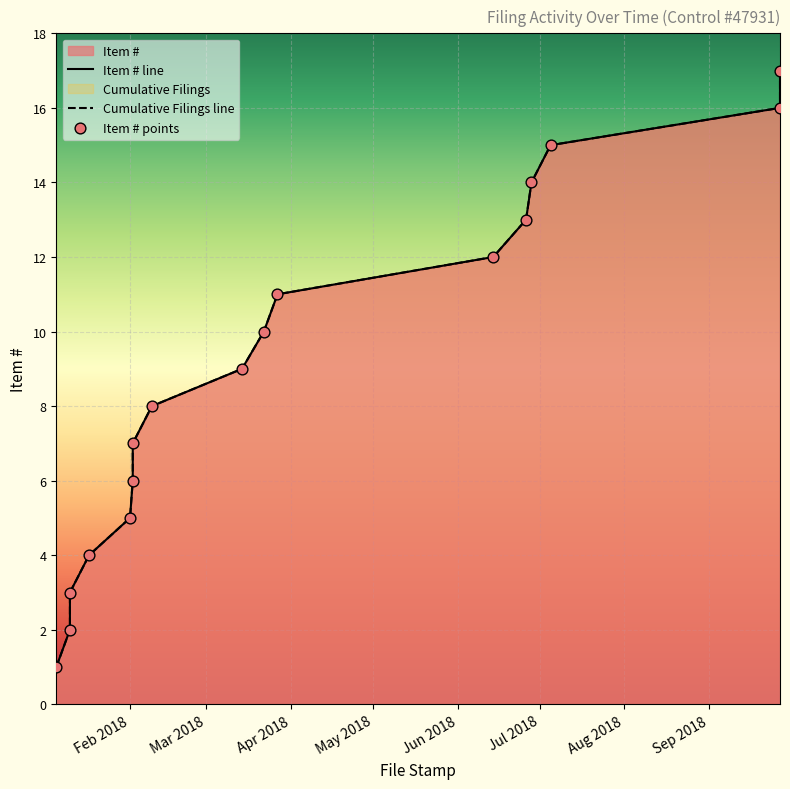

What is the total value across all series at 2018-03-27?

22